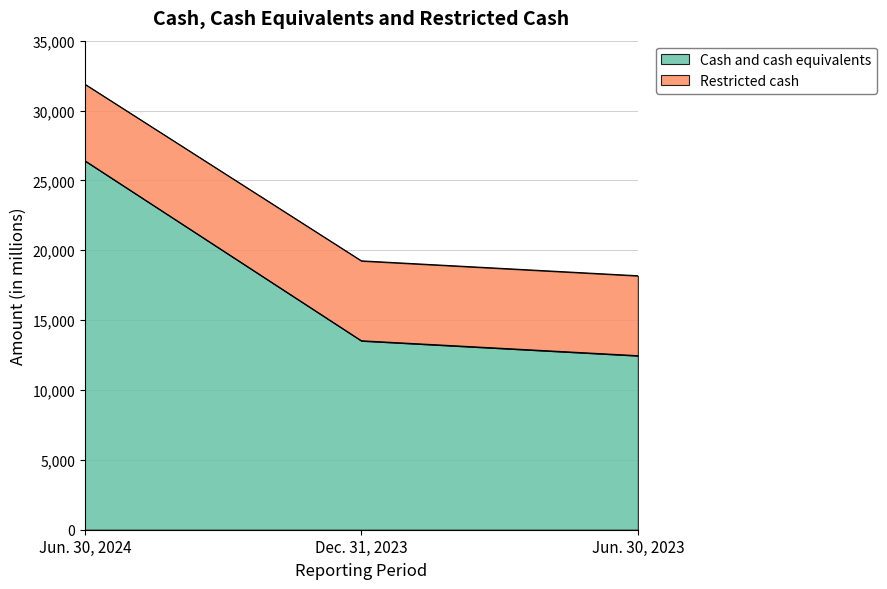

What is the difference between the second highest and minimum values in the Cash and cash equivalents series?

1067